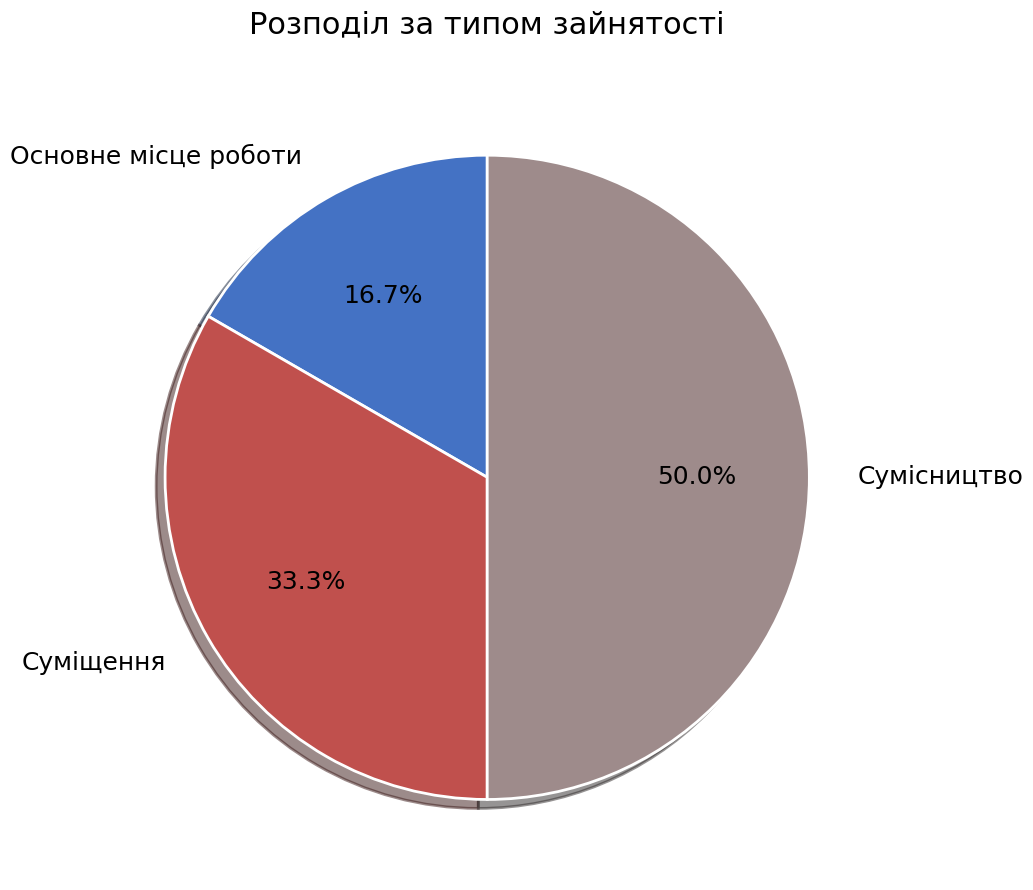

To the nearest percent, what is the difference between the Сумісництво and Суміщення slice percentages?

17%